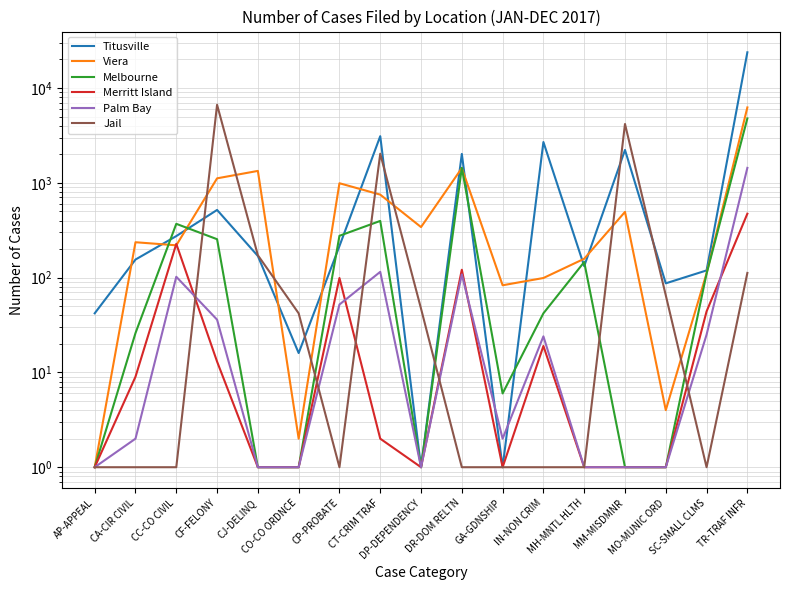

Is it true that Viera equals 367 at CC-CO CIVIL?

False